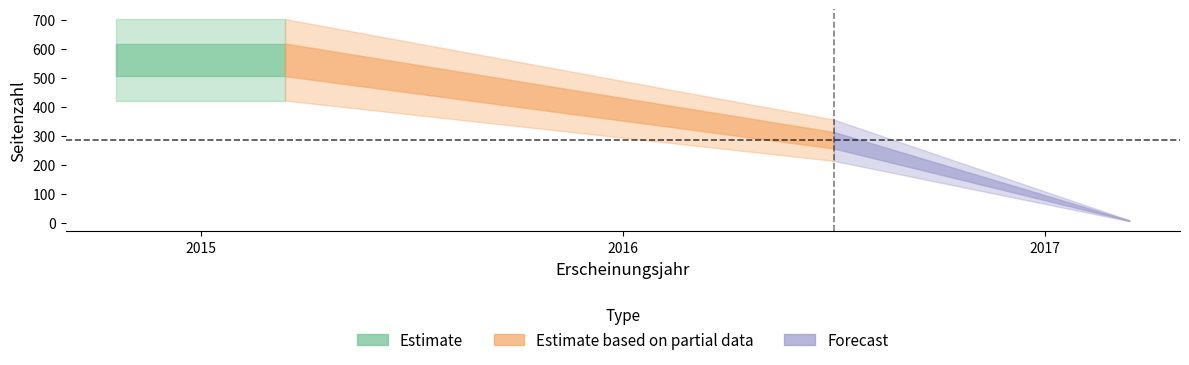

Which has a higher value, 2017 or 2015?

2015